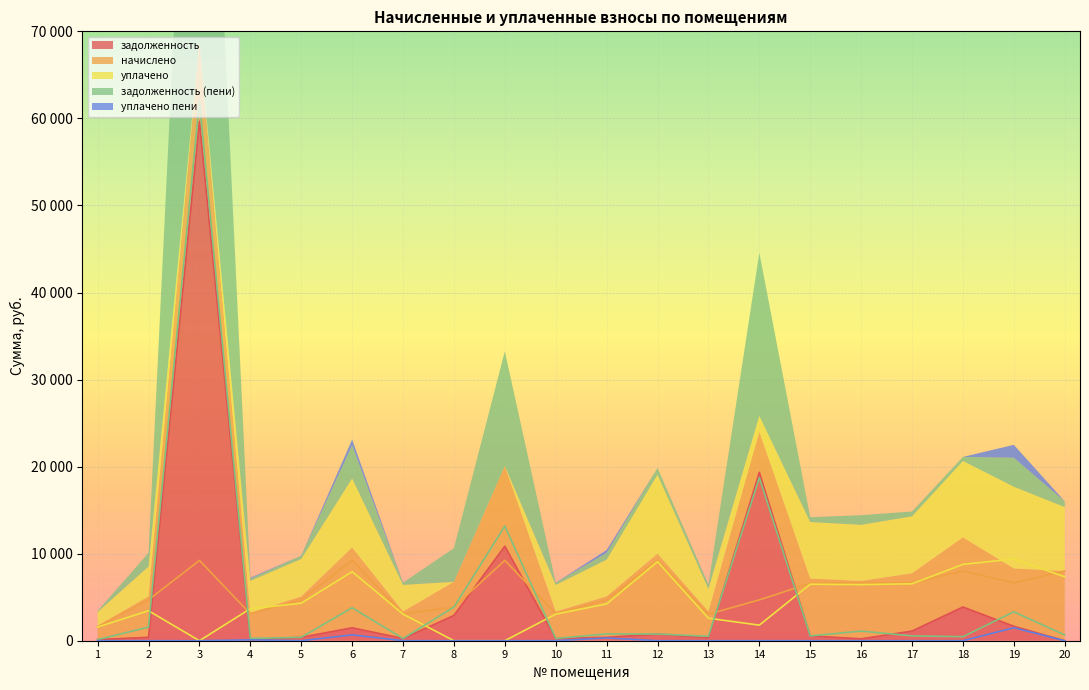

What is the value of the задолженность (пени) point at the 14th from the left?

18729.4